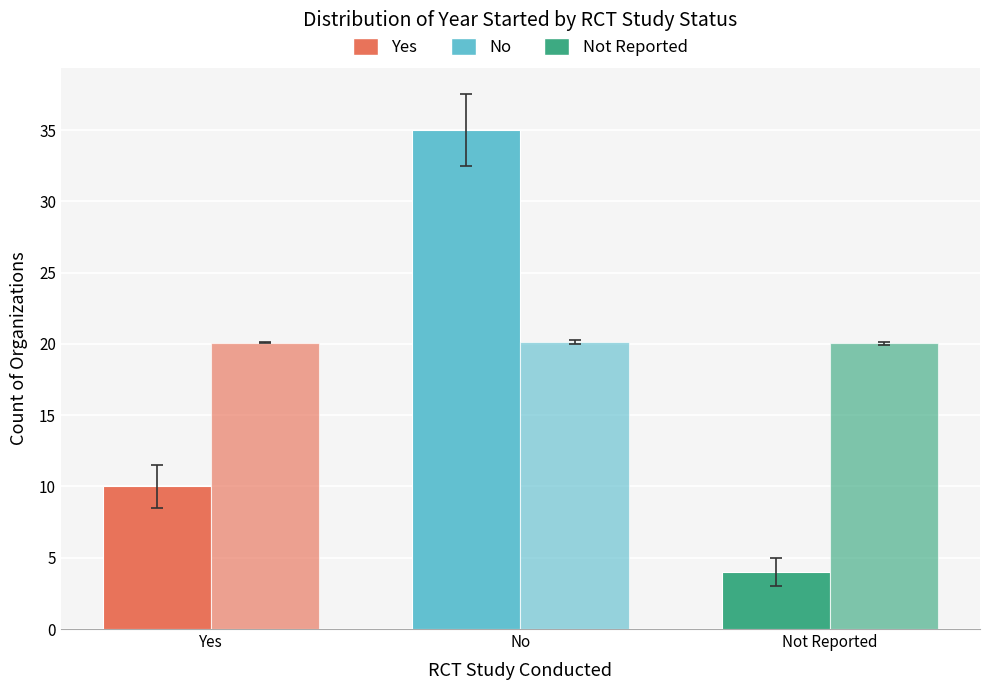

How many distinct data groups are displayed?

2